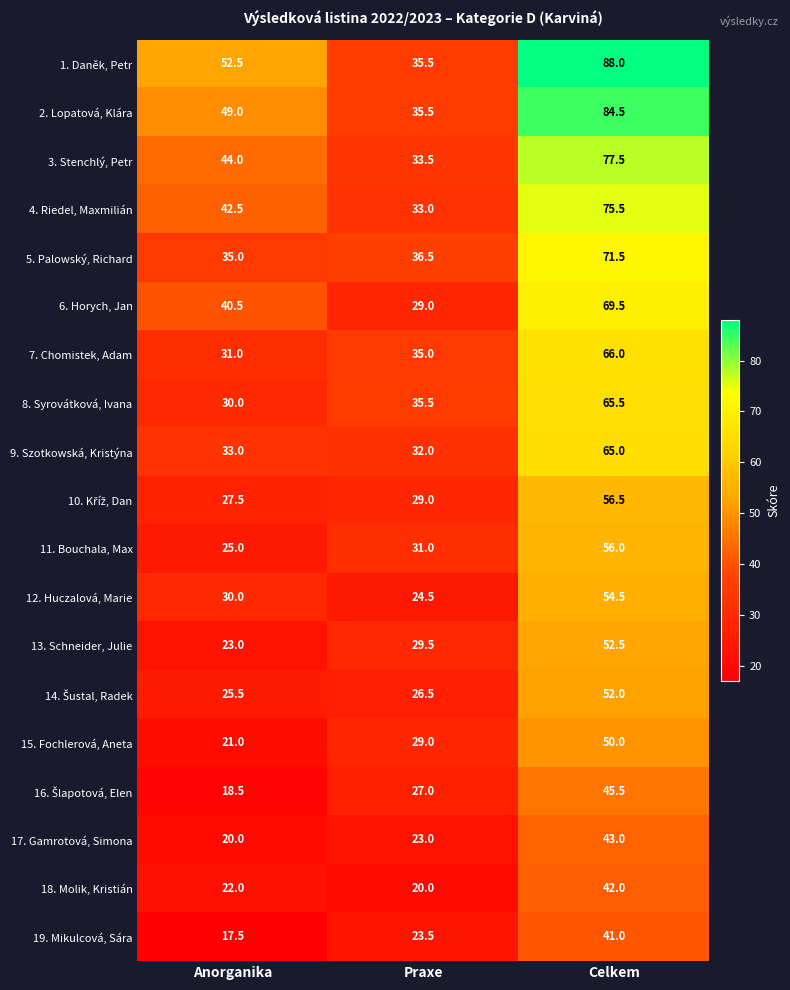

What is the spread (max minus min) of values at Celkem?

47.0